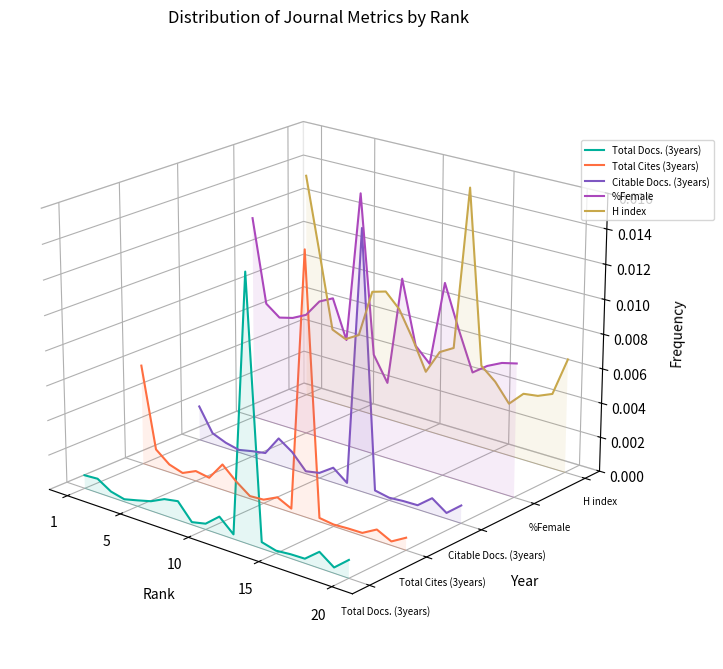

Which category has the highest value across all series?

1